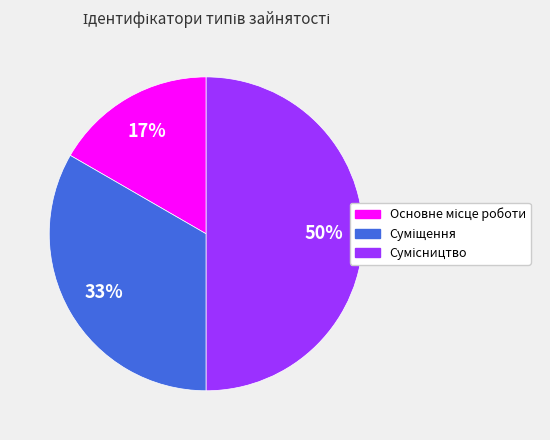

To the nearest percent, what is the difference between the largest and smallest slice percentages?

33%